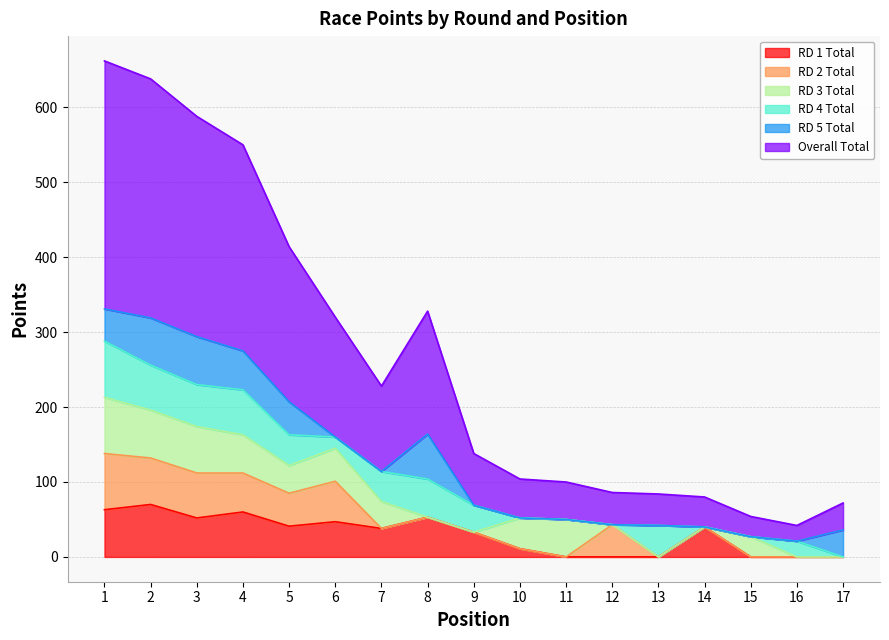

Where is RD 1 Total nearest to the value 35?

9